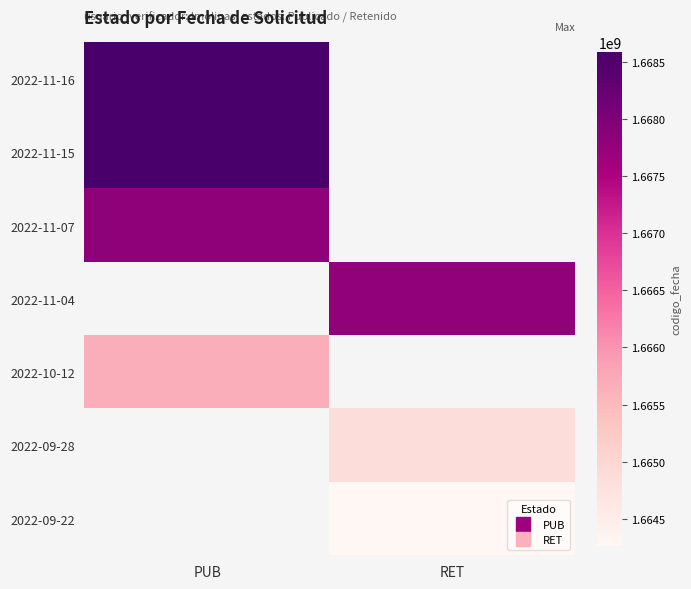

The 2022-11-07 series shows 1667814477.0 at PUB. True or false?

True